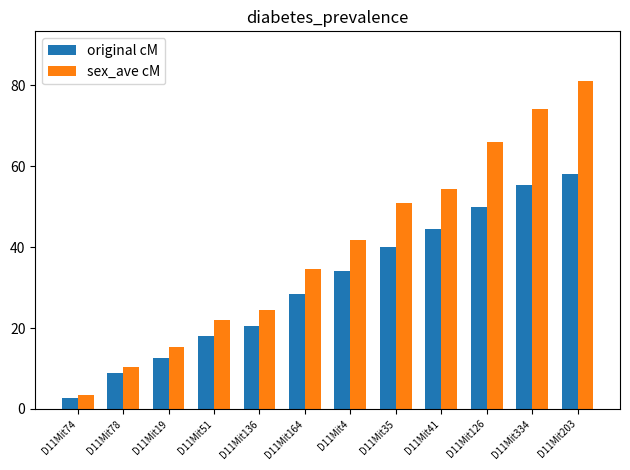

What is the spread (max minus min) of values at D11Mit78?

1.5